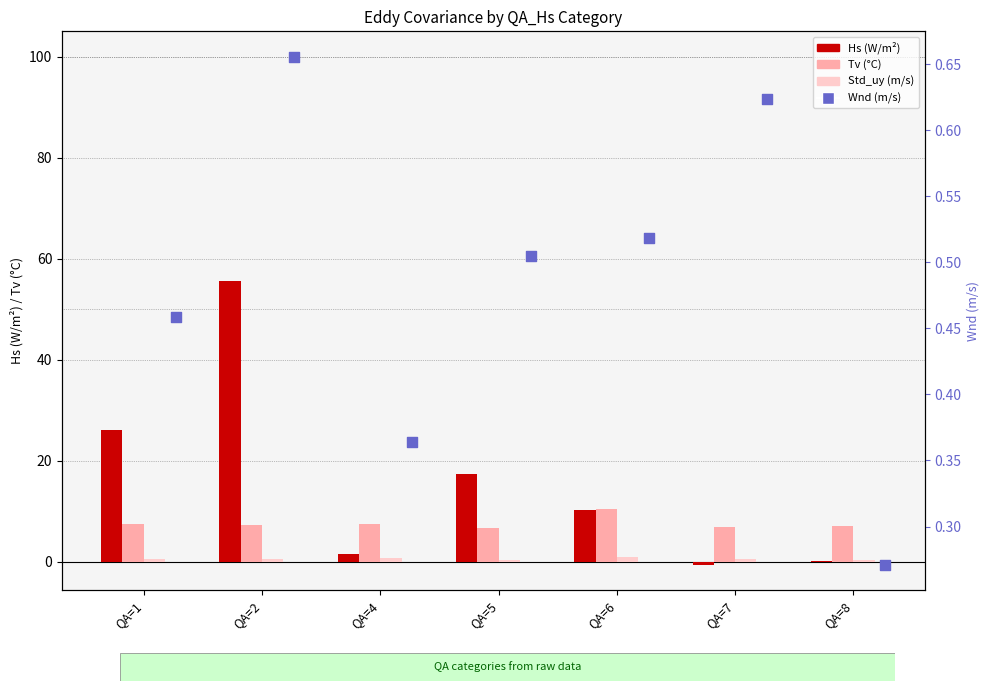

What is the total value across all series at QA=7?

7.4